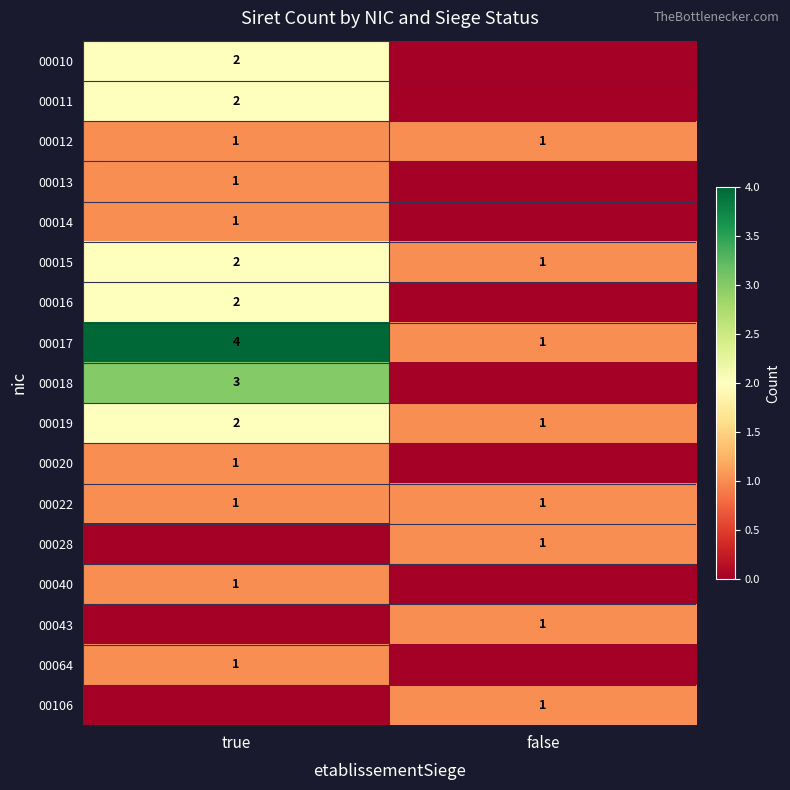

Which has a higher value, false or true?

true